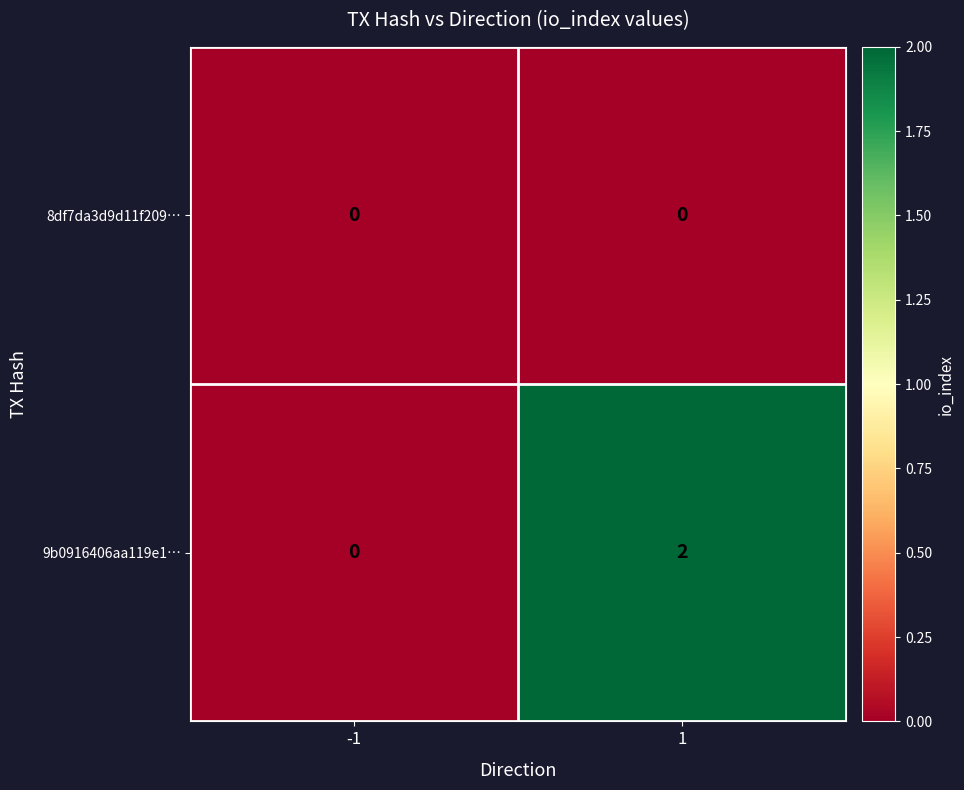

List the series in order of their overall mean, highest first.

9b0916406aa119e1…, 8df7da3d9d11f209…